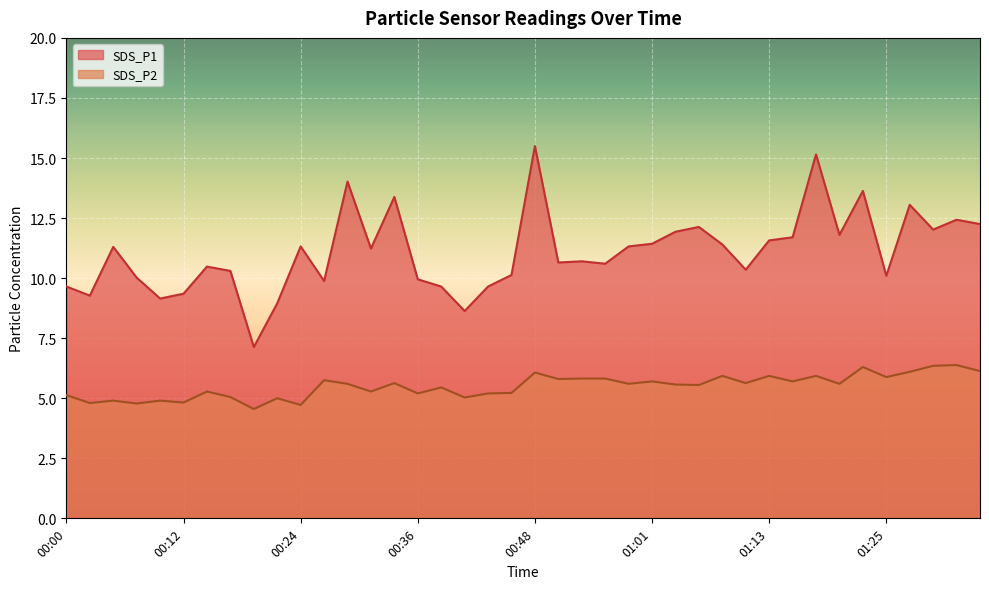

Rank the series at 00:31 from lowest to highest value.

SDS_P2, SDS_P1